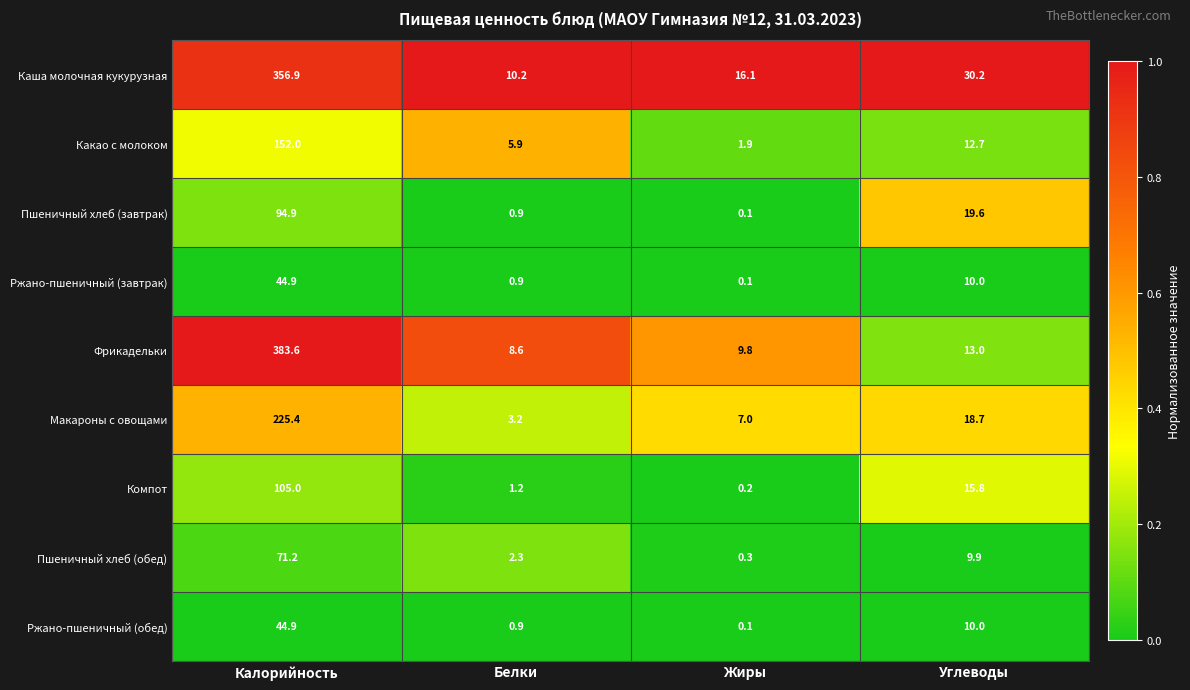

The Какао с молоком series shows 1.9 at Жиры. True or false?

True